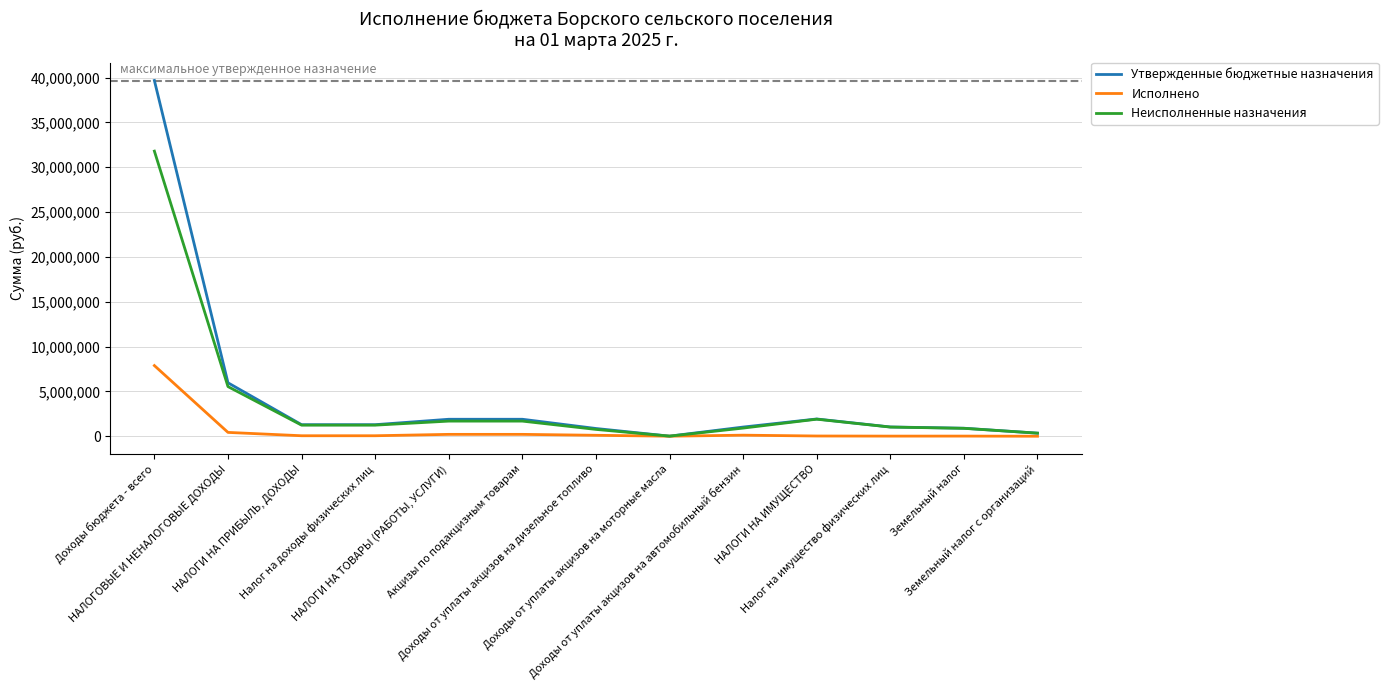

What is the average value of the Исполнено series?

698451.5